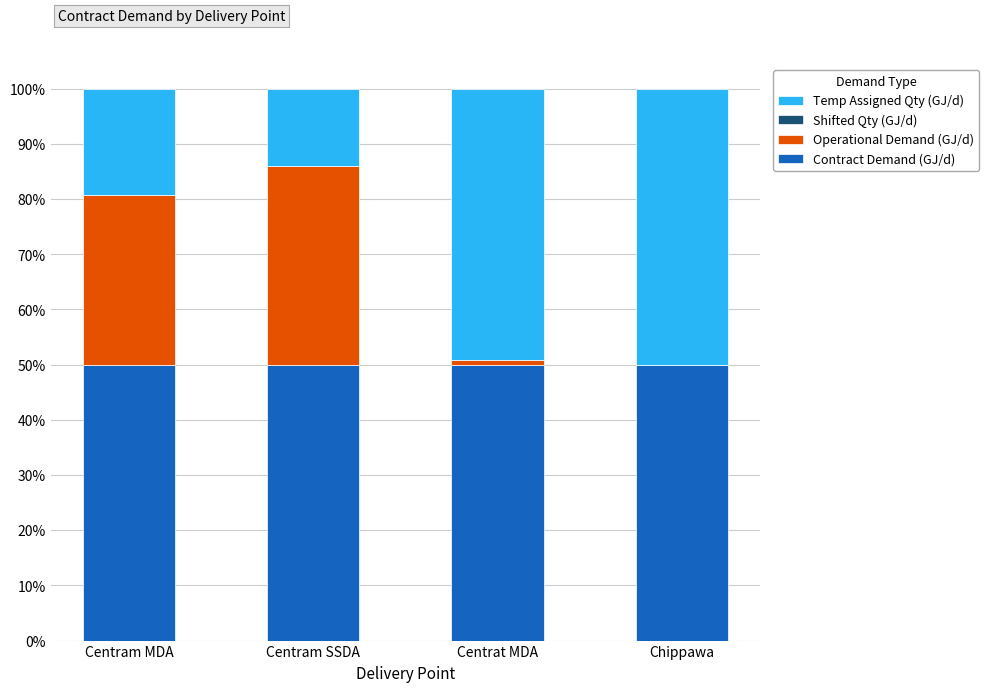

Is it true that Contract Demand (GJ/d) equals 50.0 at Centram MDA?

True